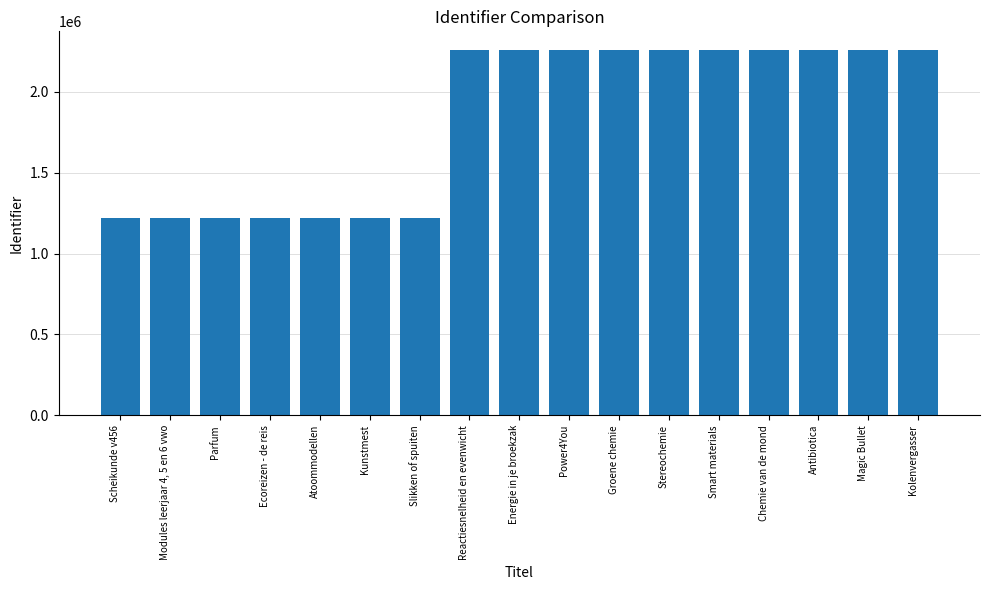

The value at Antibiotica is 3602019. True or false?

False